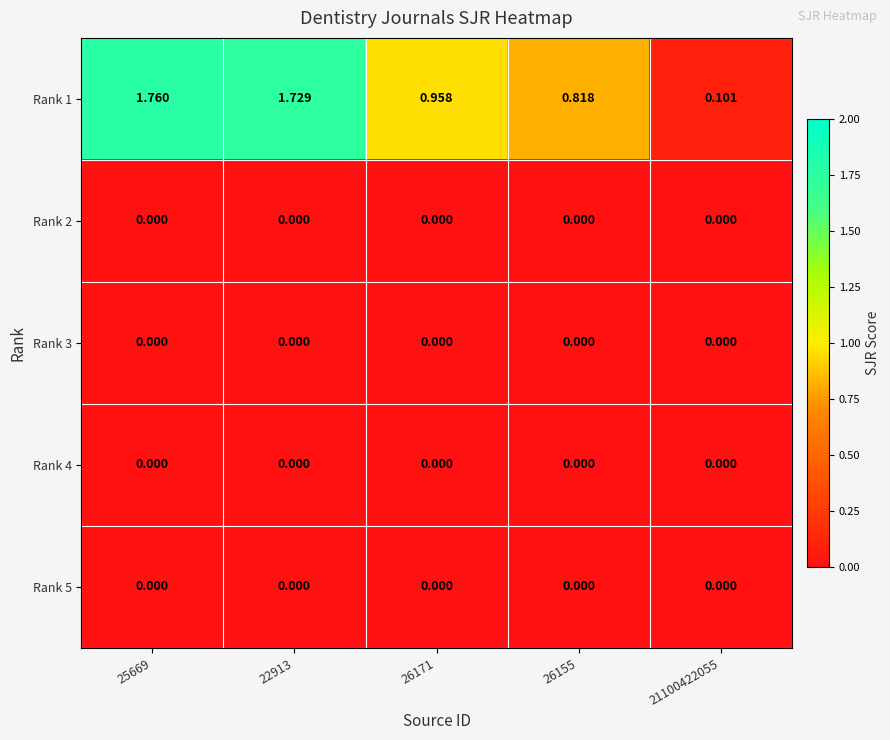

Reading left to right, list all the values displayed in this chart.

Rank 1: 25669=1.8	22913=1.7	26171=1.0	26155=0.8	21100422055=0.1
Rank 2: 25669=0.0	22913=0.0	26171=0.0	26155=0.0	21100422055=0.0
Rank 3: 25669=0.0	22913=0.0	26171=0.0	26155=0.0	21100422055=0.0
Rank 4: 25669=0.0	22913=0.0	26171=0.0	26155=0.0	21100422055=0.0
Rank 5: 25669=0.0	22913=0.0	26171=0.0	26155=0.0	21100422055=0.0